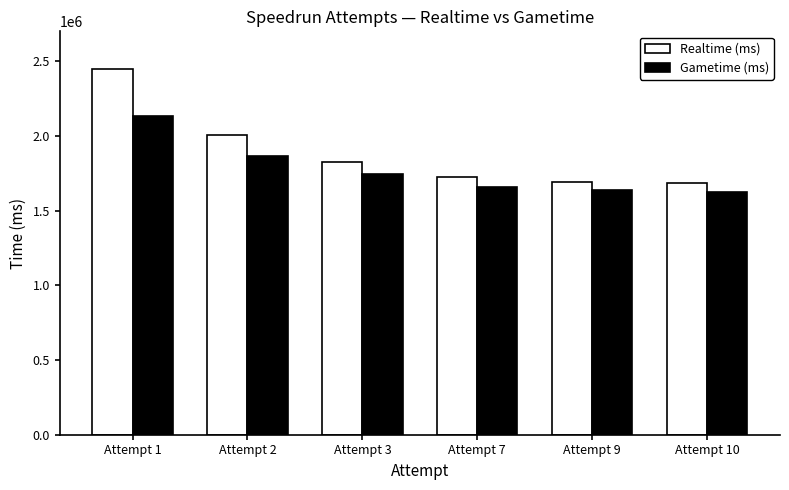

At which label does Gametime (ms) first exceed 1744041?

Attempt 1